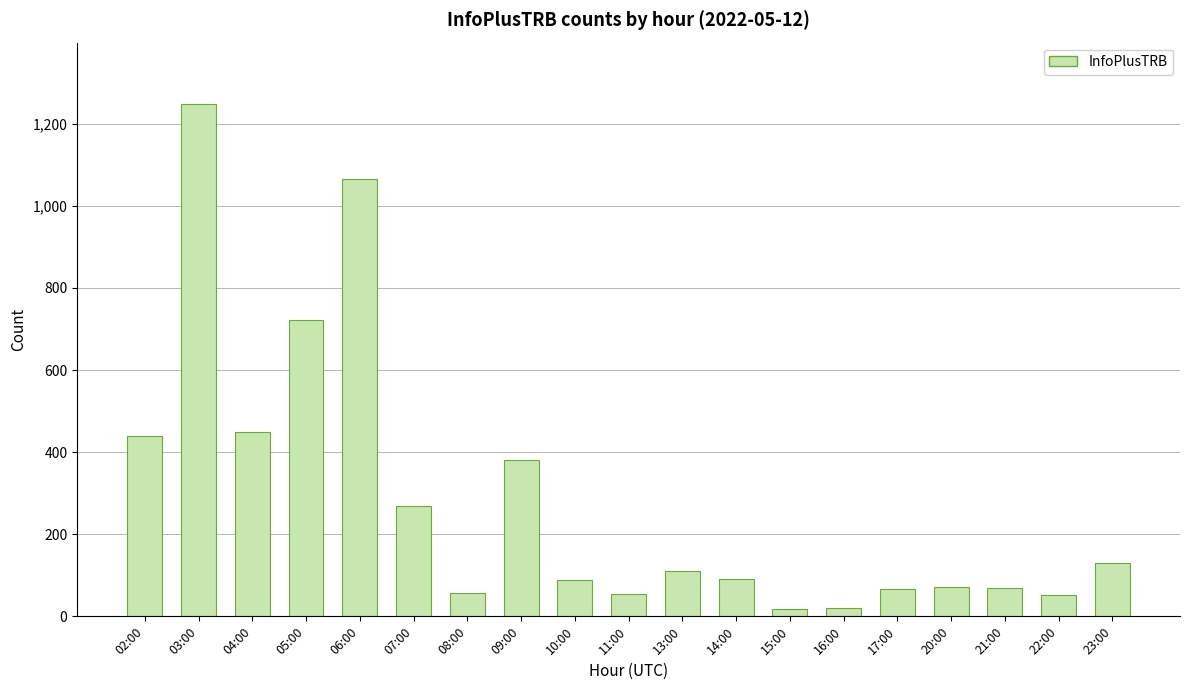

Which category has the highest value across all series?

03:00